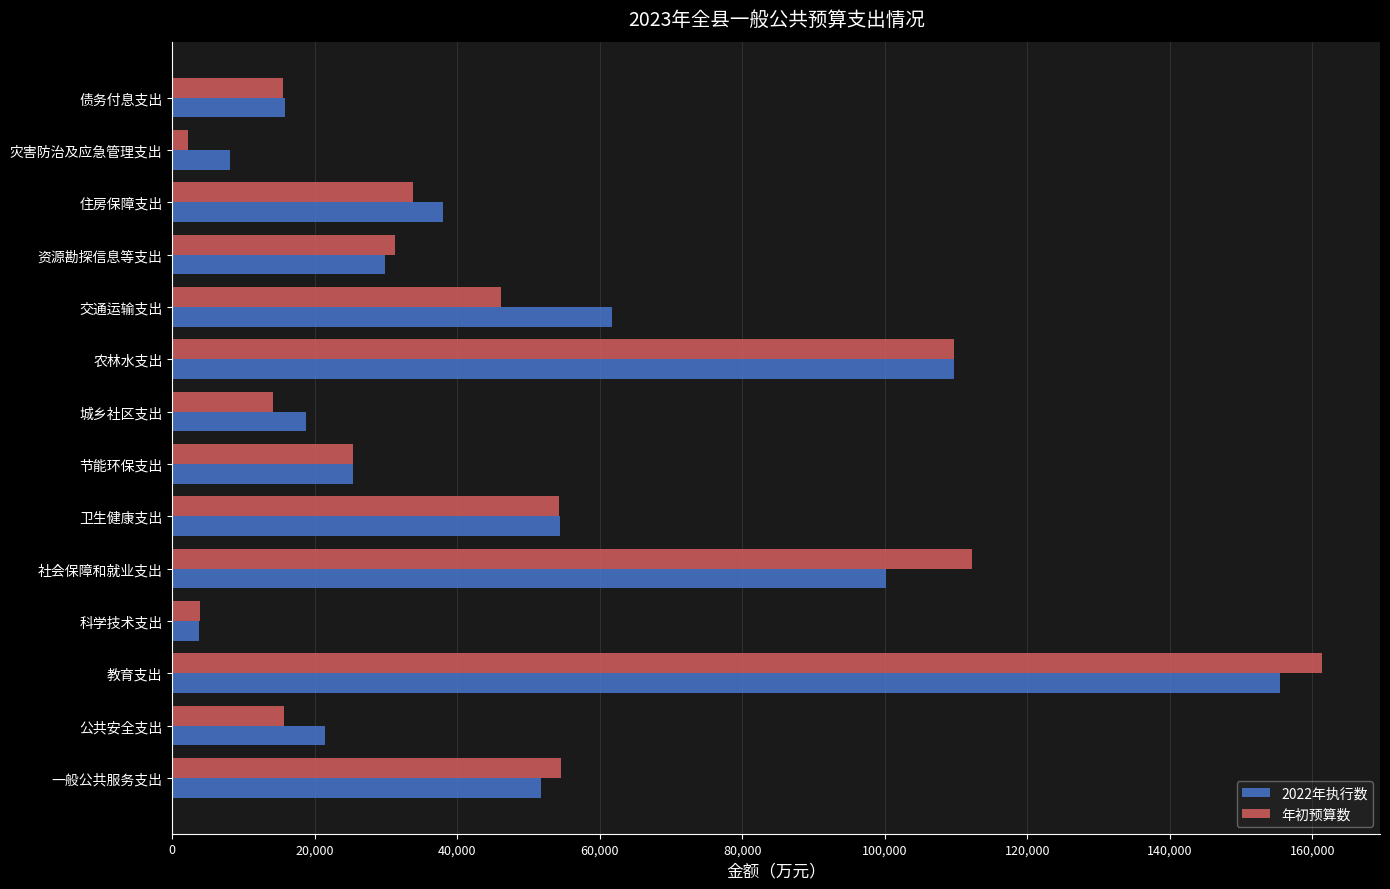

The 年初预算数 series shows 15597 at 债务付息支出. True or false?

True